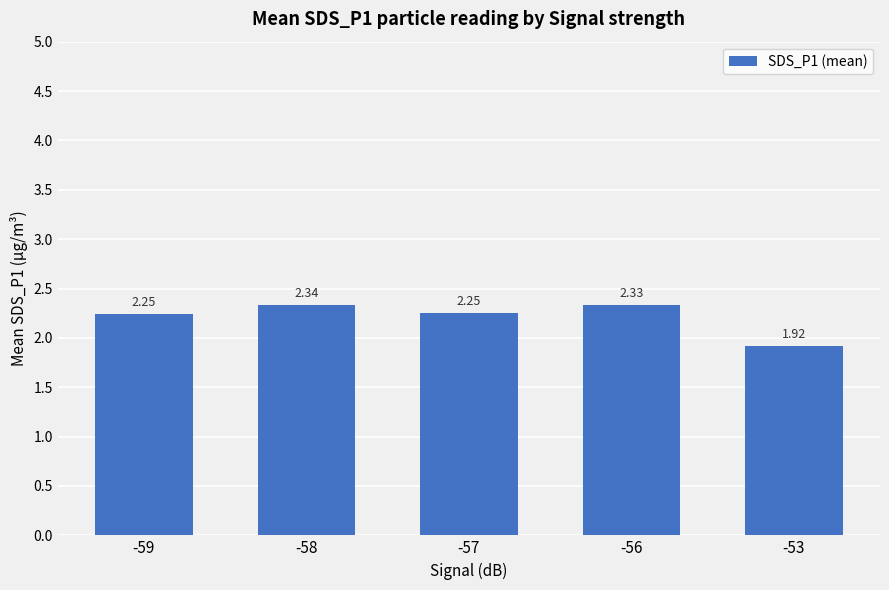

Does the chart contain stacked bars?

No